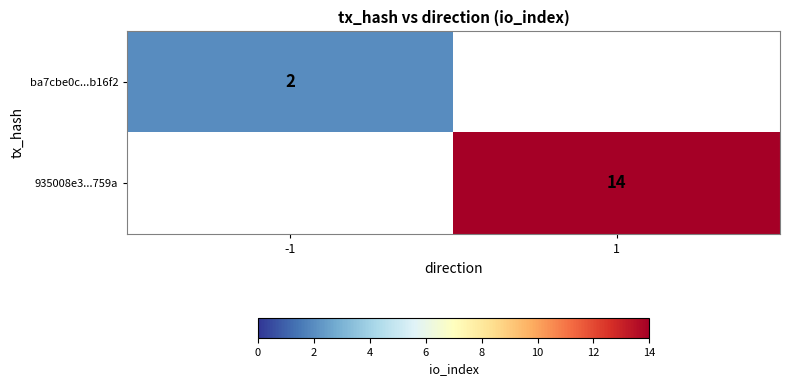

Is it true that 935008e3...759a equals 14 at 1?

True